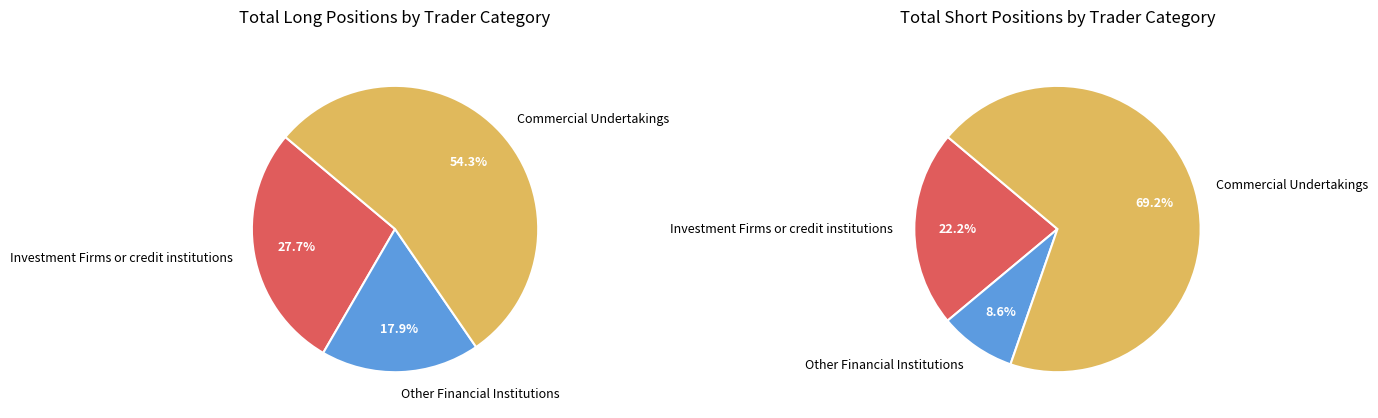

The Commercial Undertakings slice represents 69% of the pie. True or false?

True